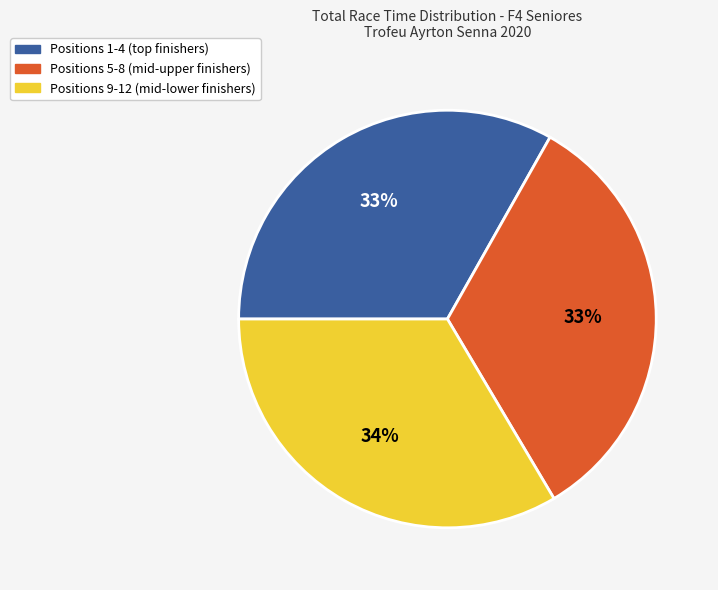

To the nearest percent, what portion does Positions 5-8 (mid-upper finishers) represent?

33%